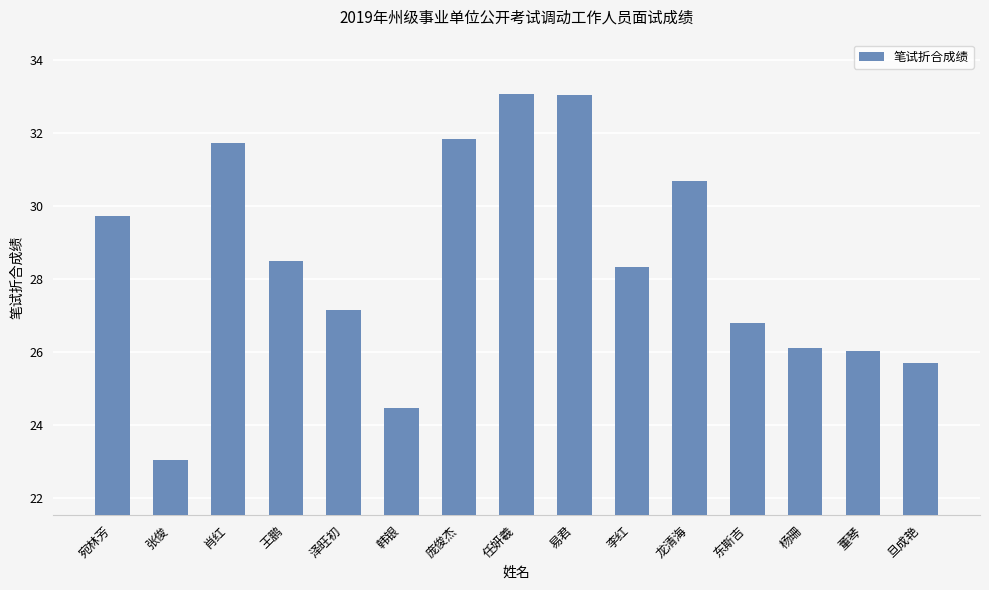

What is the maximum value shown in the chart?

33.1